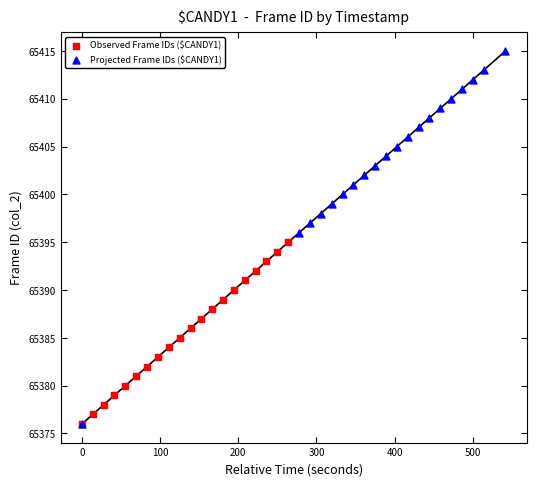

Which series has the largest Y range (max minus min)?

Projected Frame IDs ($CANDY1)